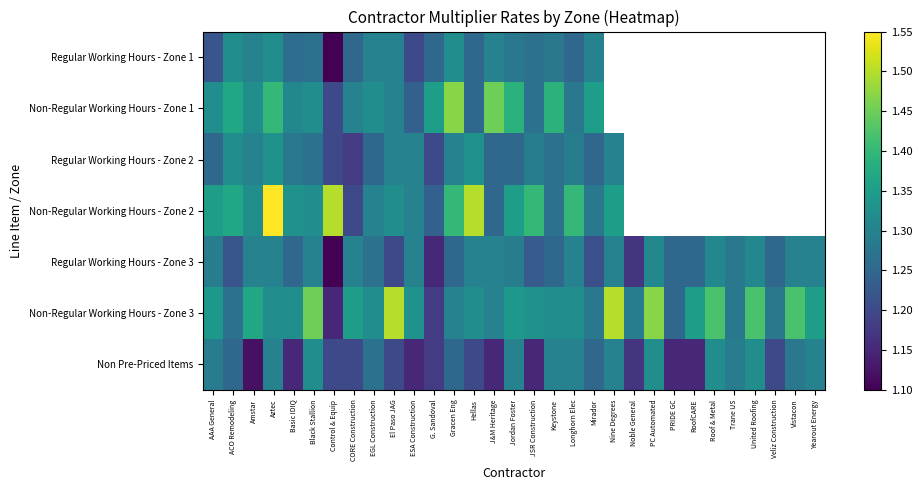

At which category is the sum across all series the highest?

Aztec